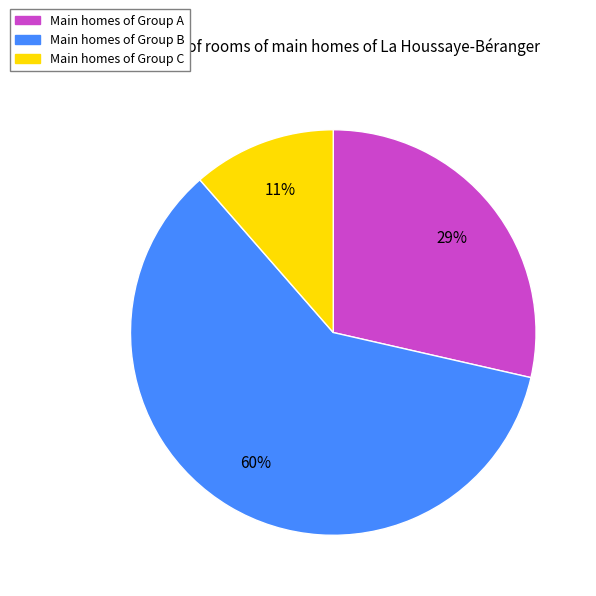

What percentage is the Main homes of Group B slice, to the nearest percent?

60%